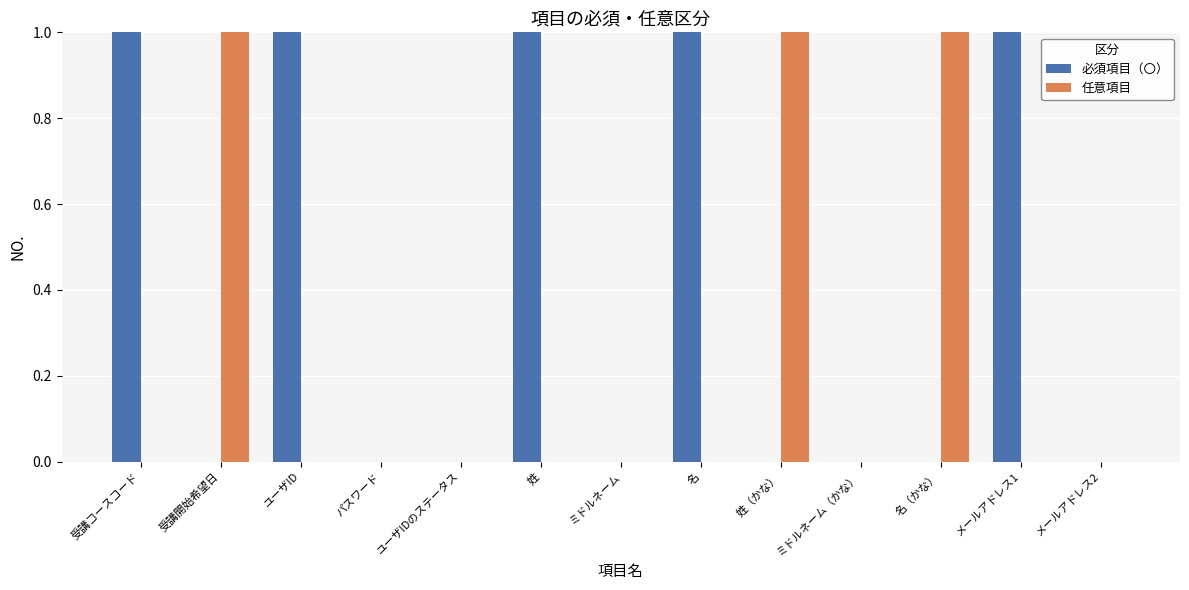

Which series has the largest total across all categories?

必須項目（〇）